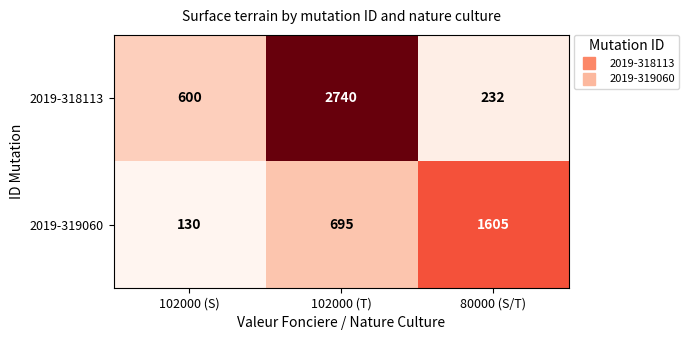

Which category has the lowest value in the 2019-318113 series?

80000 (S/T)